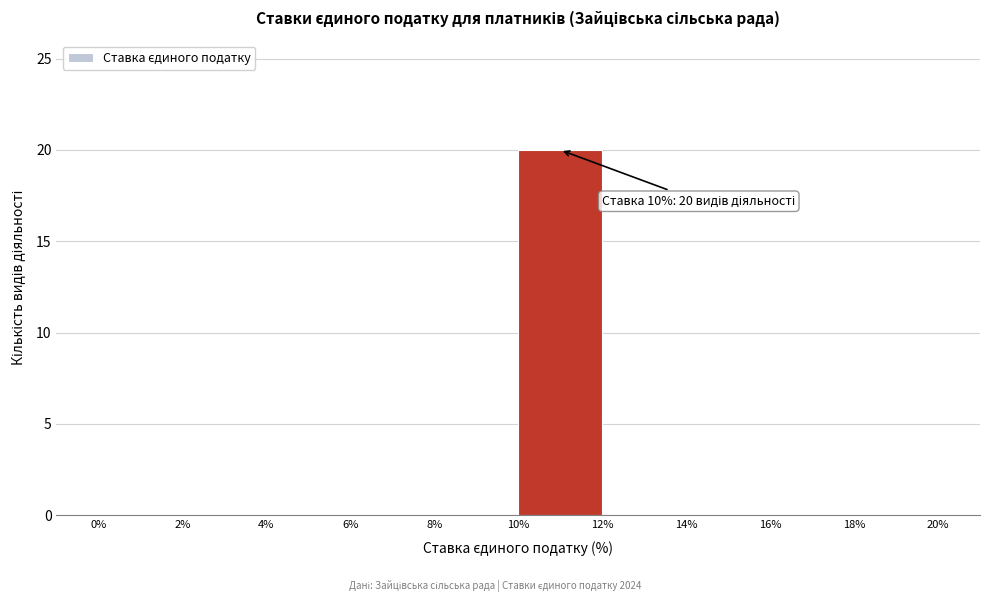

Over which range of the x-axis is the bar tallest?

10% to 12%